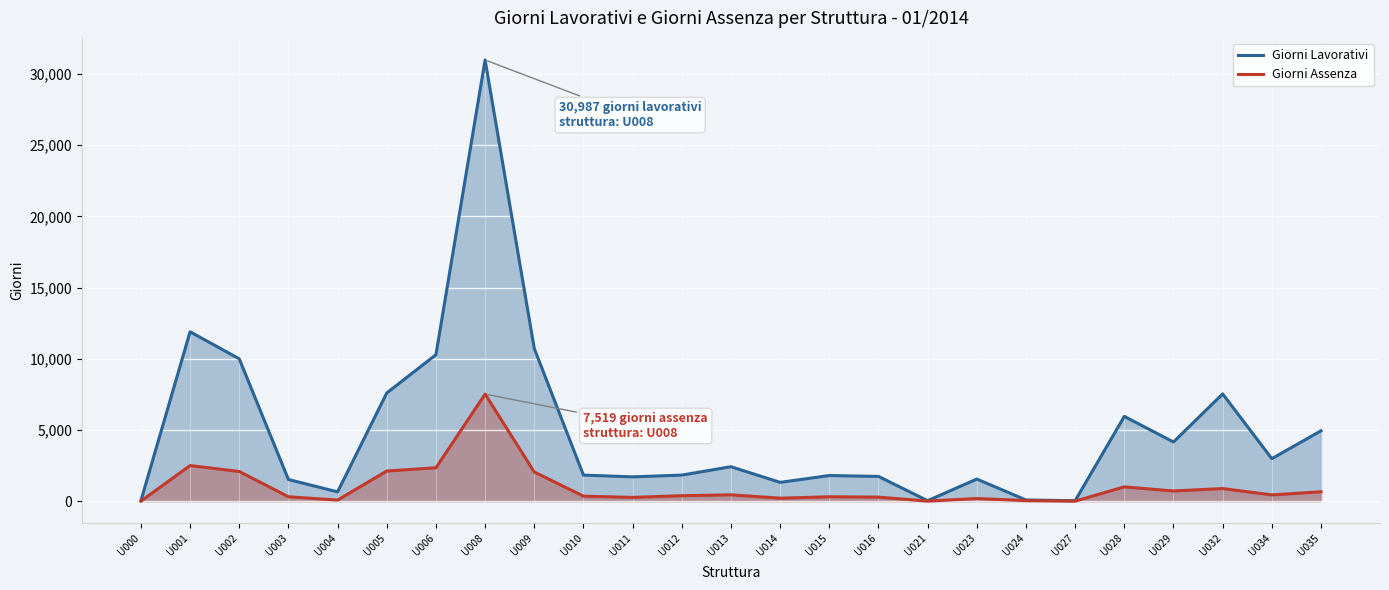

What is the maximum value for Giorni Lavorativi?

30987